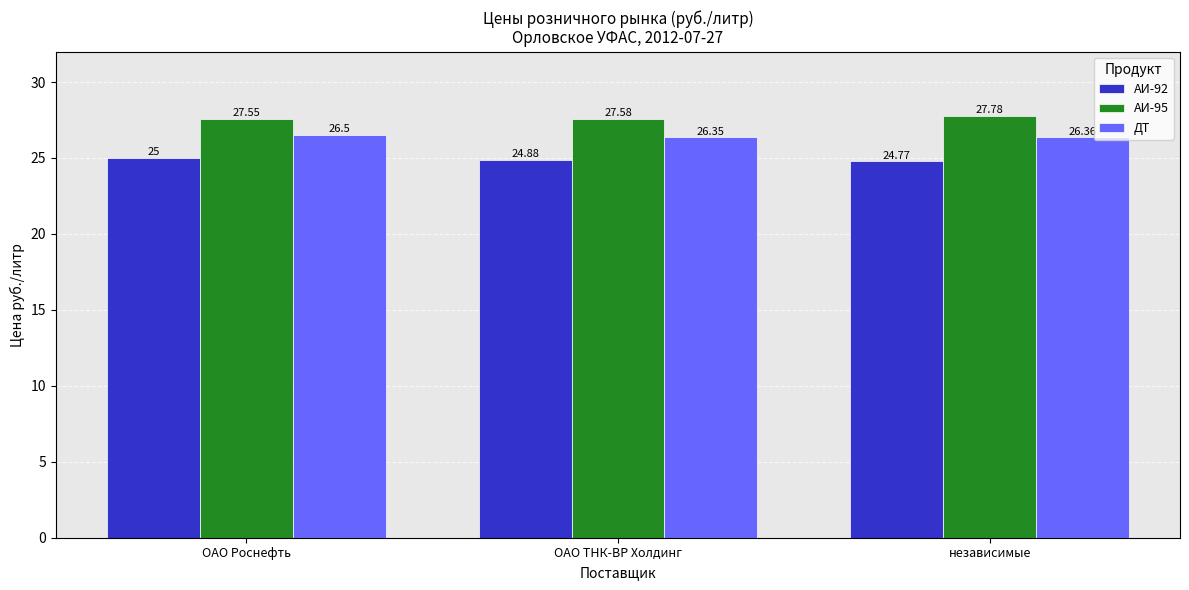

Reading right to left, transcribe all the data shown in this chart.

АИ-92: 24.8	24.9	25.0
АИ-95: 27.8	27.6	27.6
ДТ: 26.4	26.4	26.5